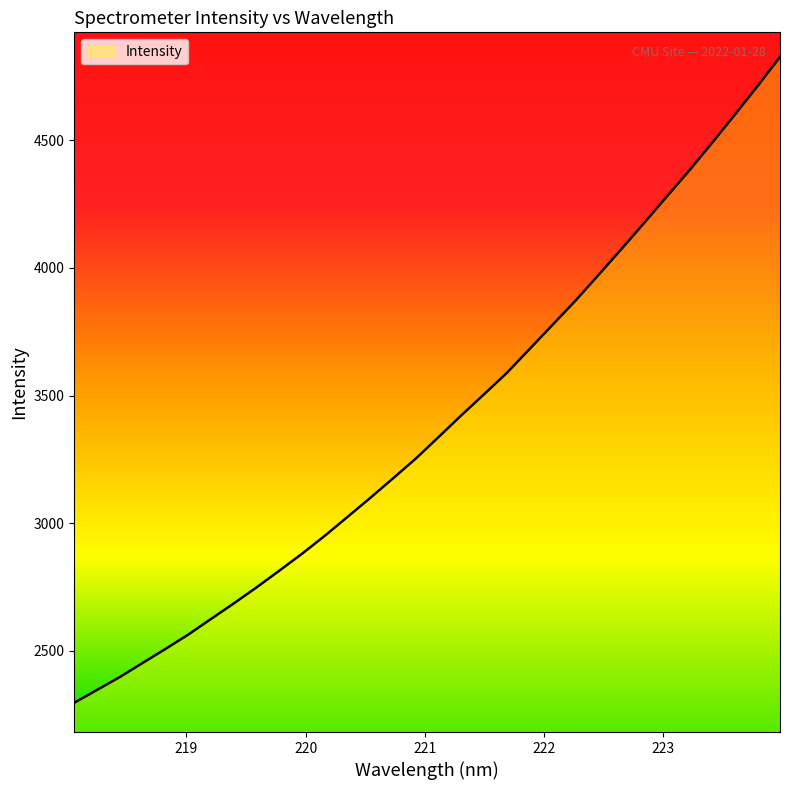

Does the chart have visible grid lines?

No